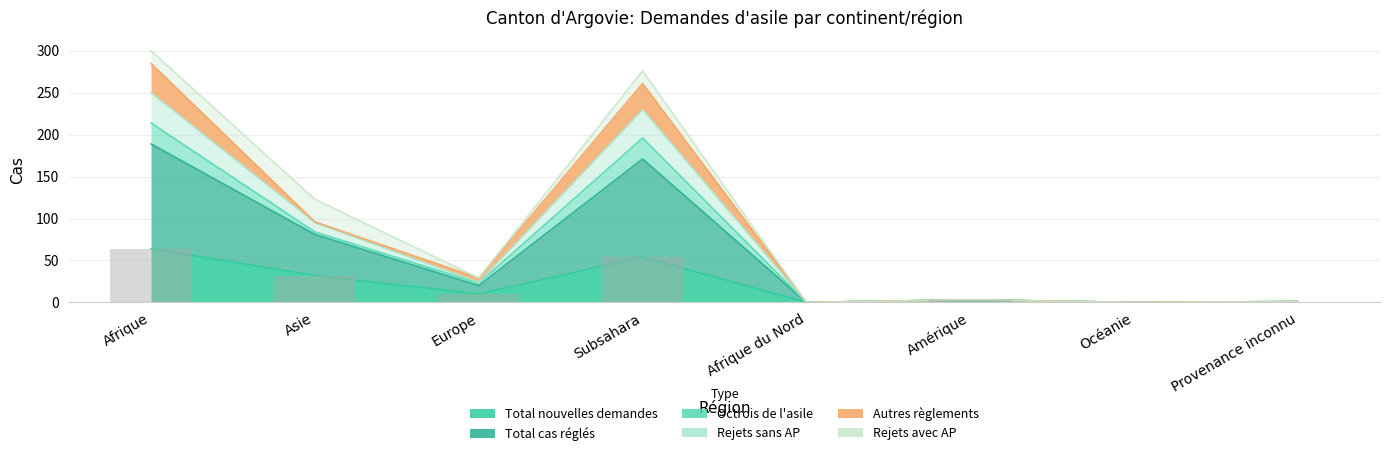

Which has a higher value, Afrique or Europe?

Afrique